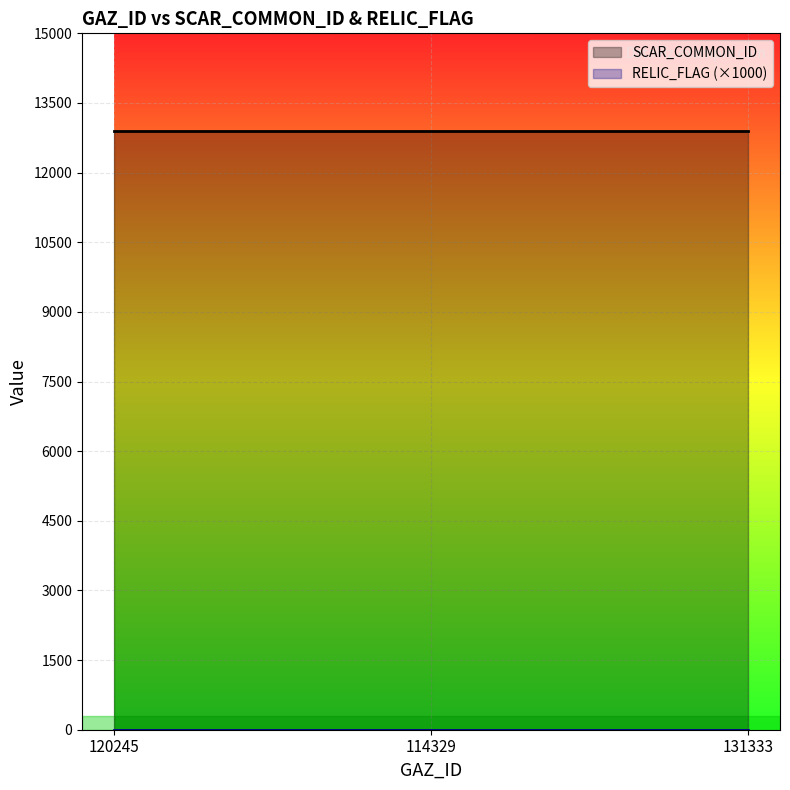

Count the number of categories in the chart.

3